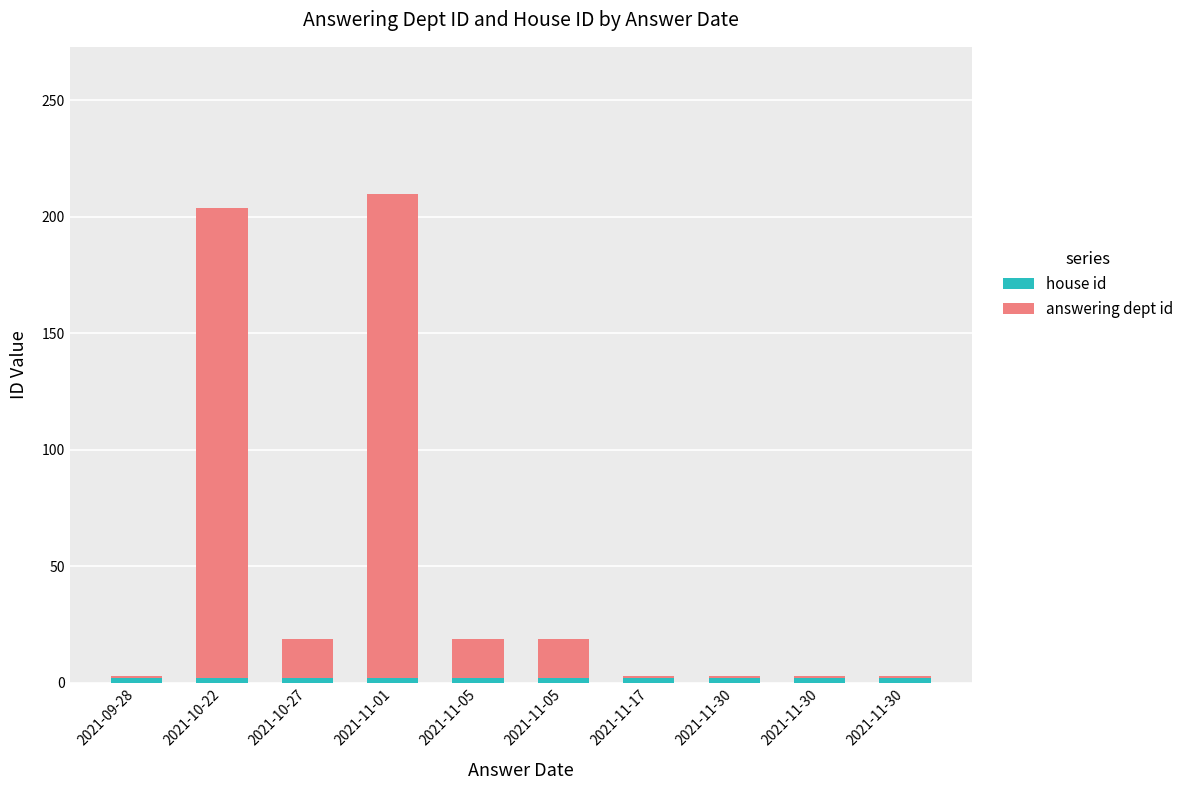

Does the chart contain stacked bars?

Yes